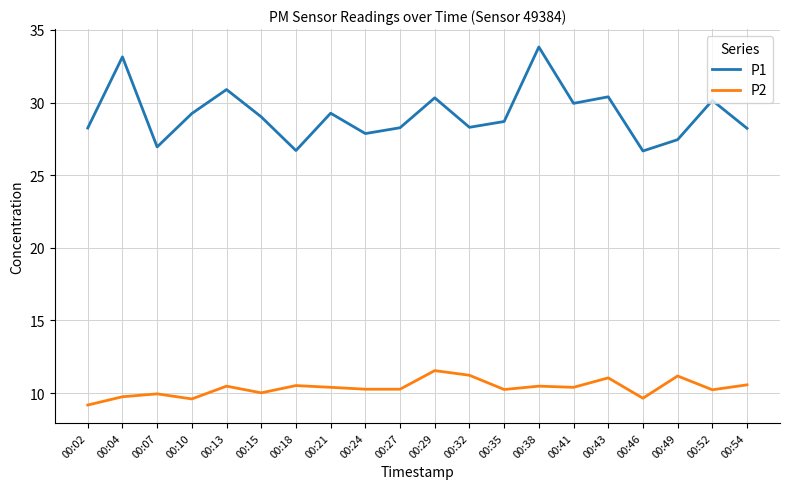

What is the sum of the P2 values at 00:04 and 00:02?

18.9